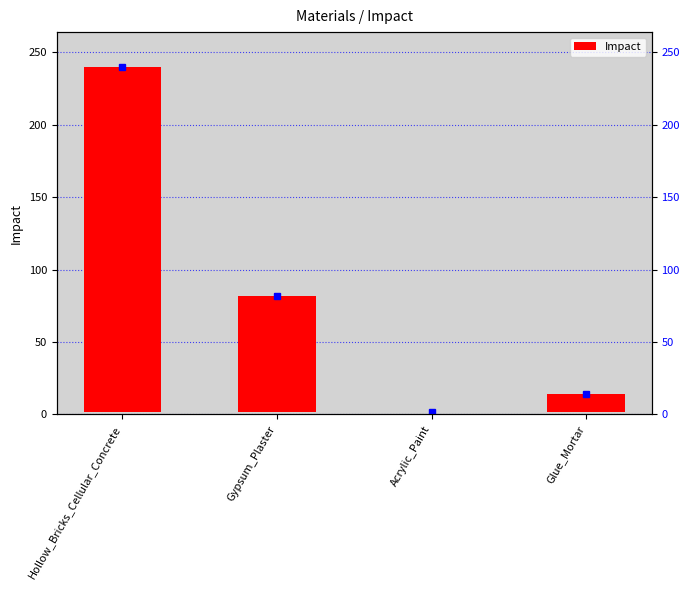

Rank the categories by value from highest to lowest.

Hollow_Bricks_Cellular_Concrete, Gypsum_Plaster, Glue_Mortar, Acrylic_Paint